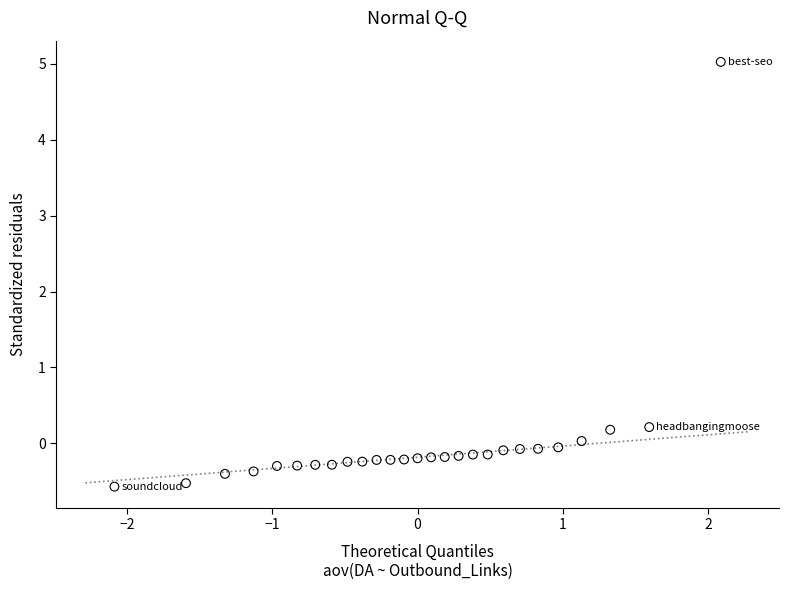

What is the range of X values (max minus min)?

4.2